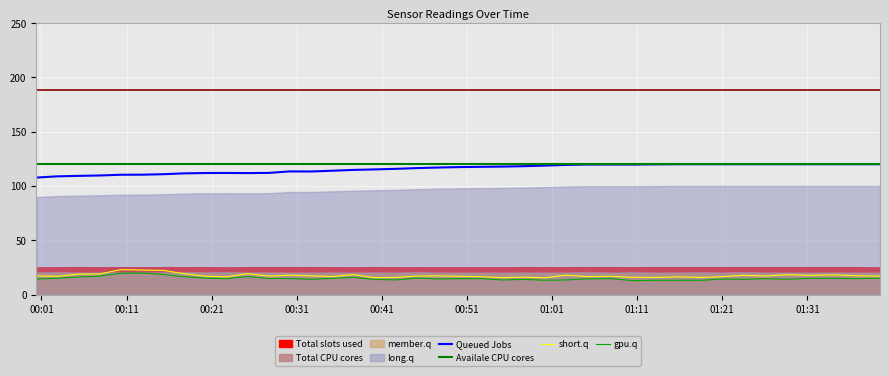

True or false: Queued Jobs and gpu.q intersect in this chart.

False